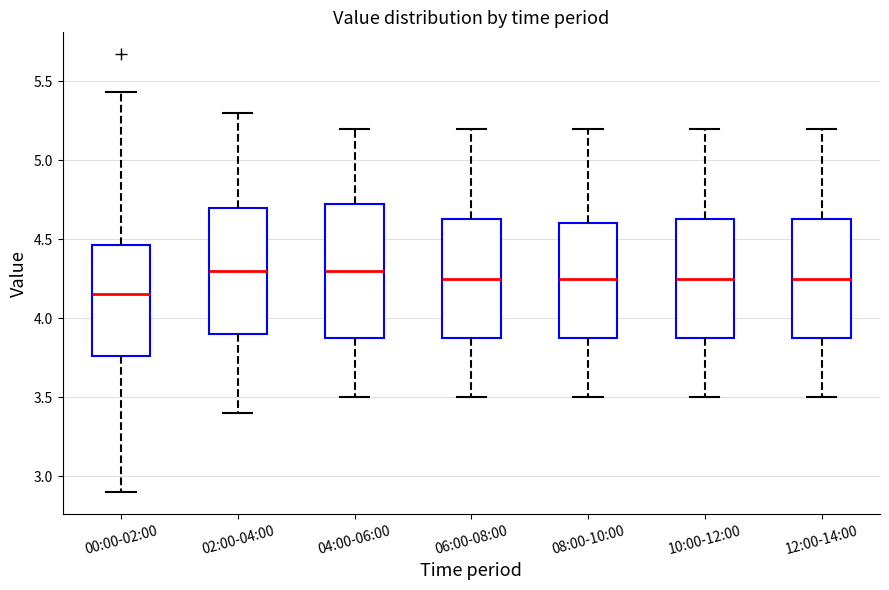

Where does the median line of the box for 04:00-06:00 sit on the y-axis? The values are not printed on the chart, so give them approximately, as read against the axis.

4.30